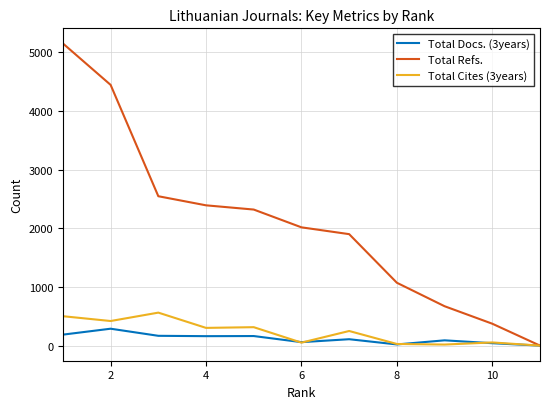

Which series has the widest spread of values?

Total Refs.